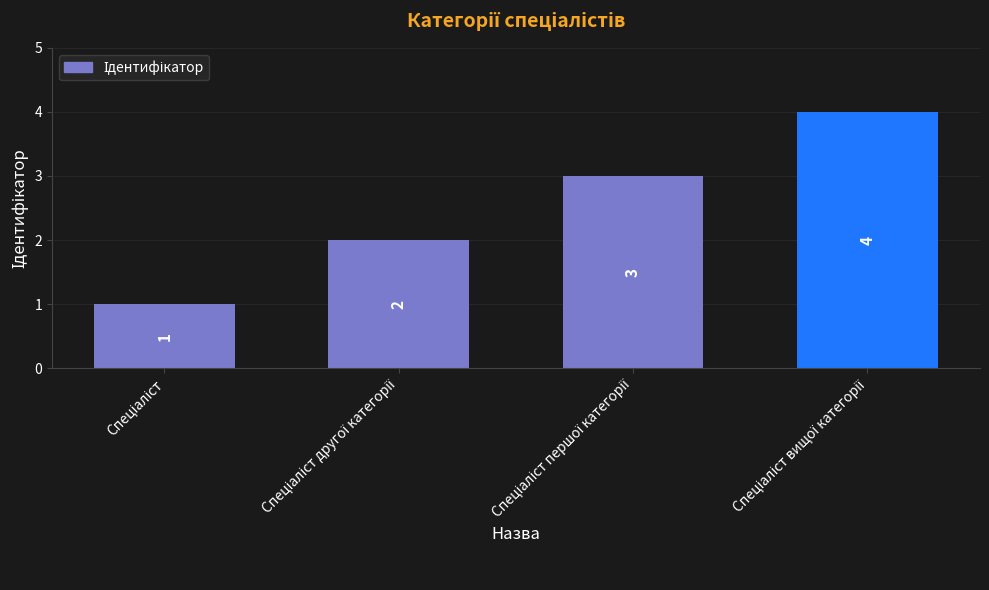

How many values are between 2 and 4?

3